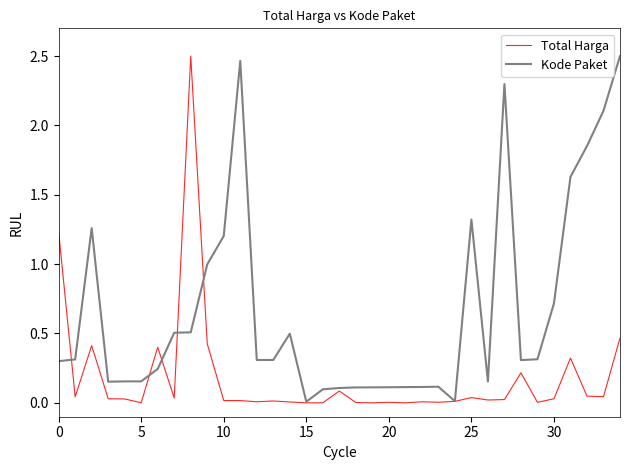

Which series has the largest total across all categories?

Kode Paket